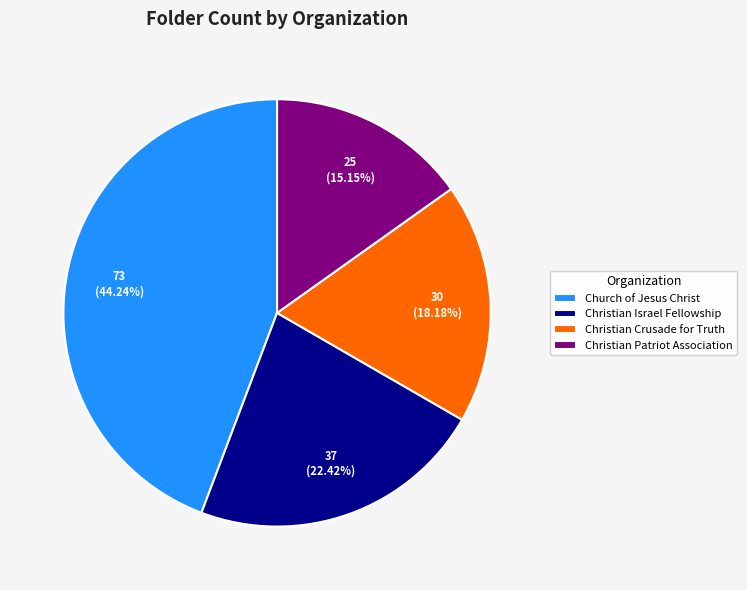

Between Church of Jesus Christ and Christian Patriot Association, which is larger?

Church of Jesus Christ